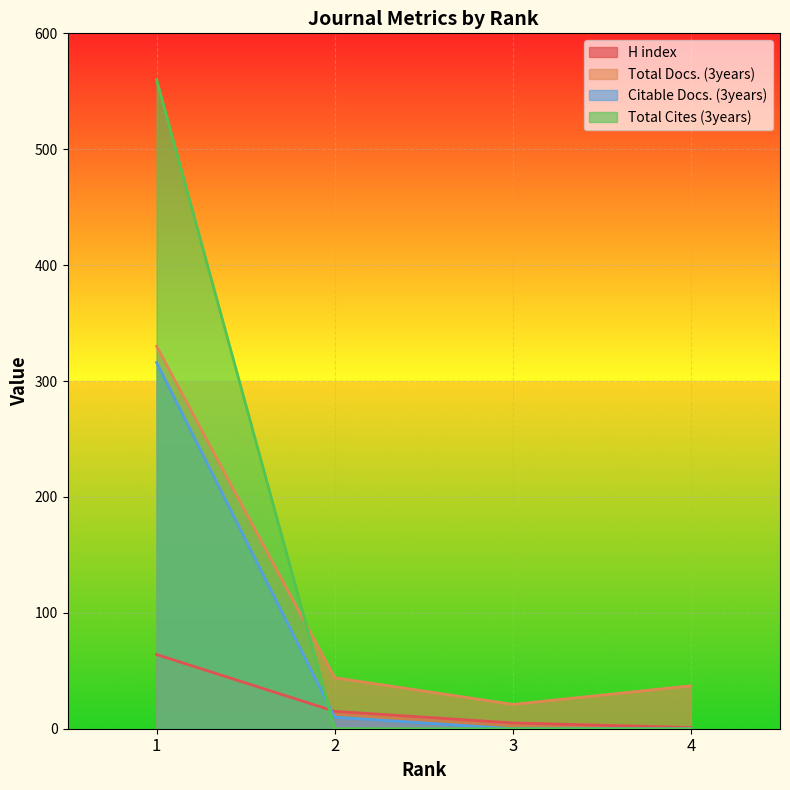

True or false: Citable Docs. (3years) and Total Docs. (3years) cross at least once.

False